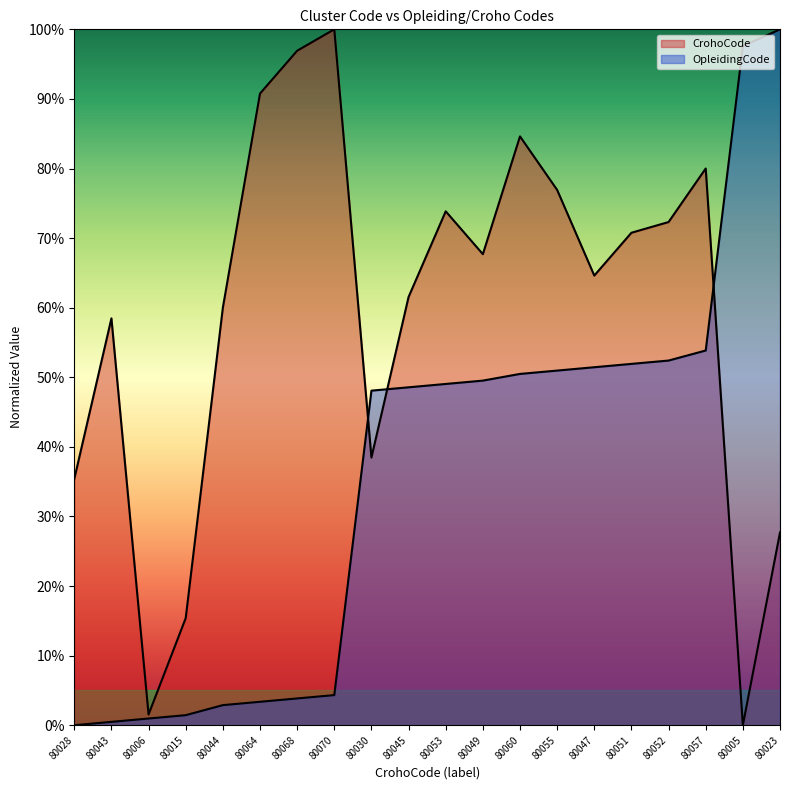

What is the total value across all series at 80051?

122.7